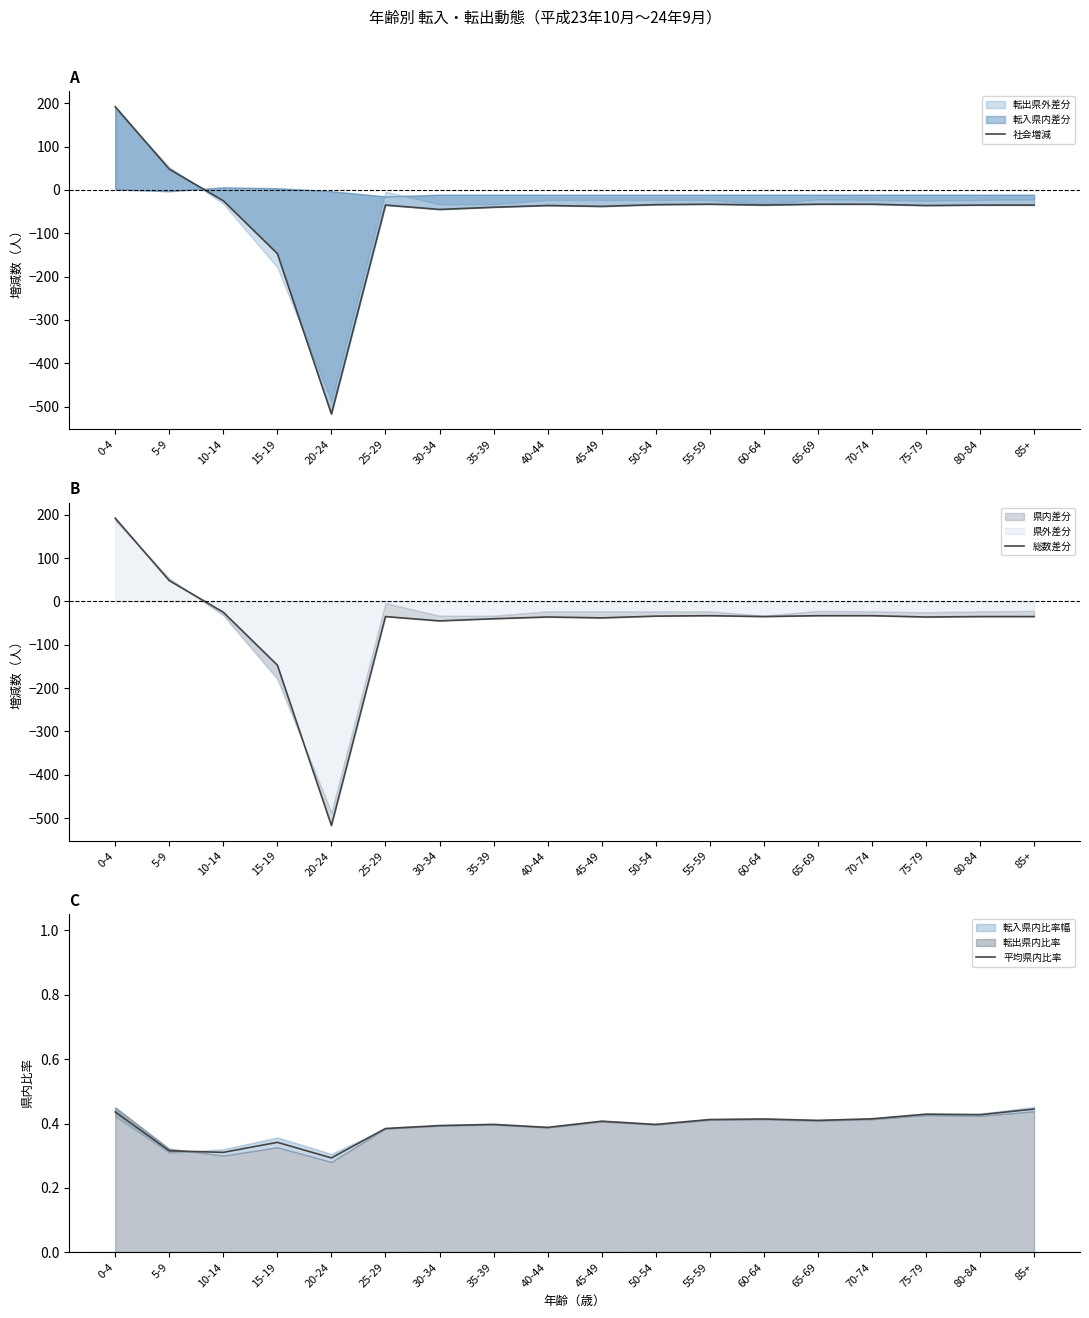

What is the difference between the 総数差分 values at 0-4 and 40-44?

228.0